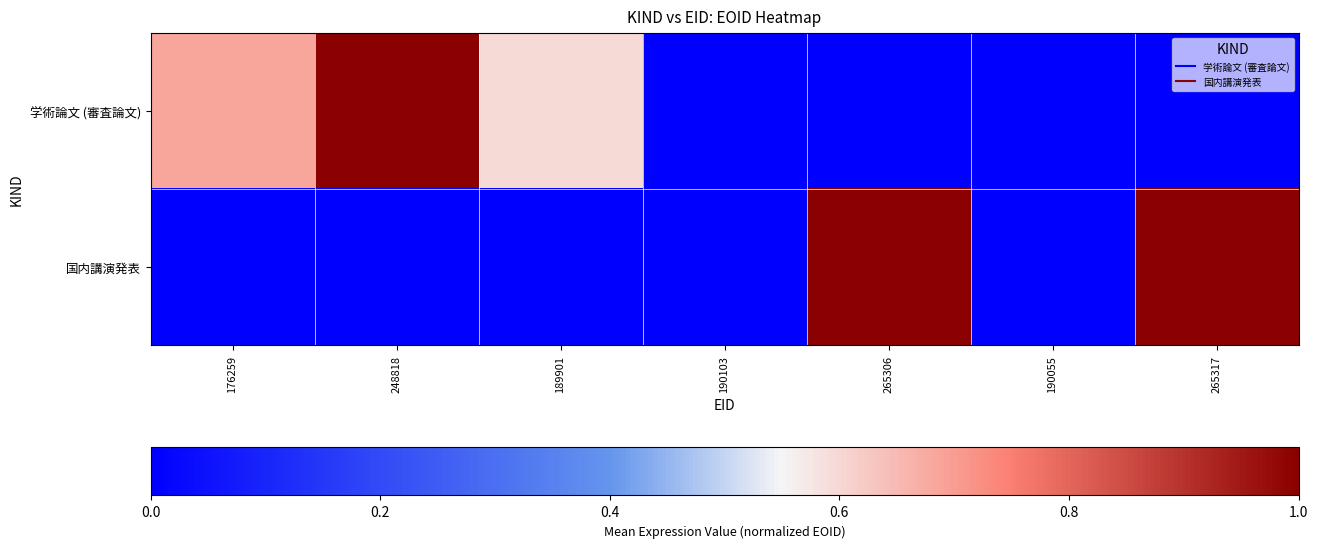

At which category is the sum across all series the highest?

265306